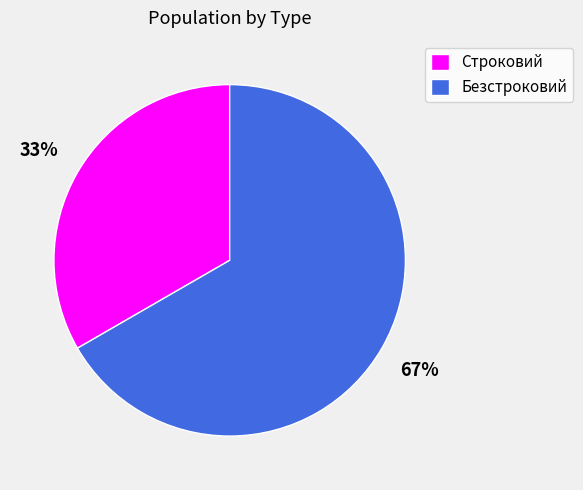

Which category has the biggest portion of the pie?

Безстроковий